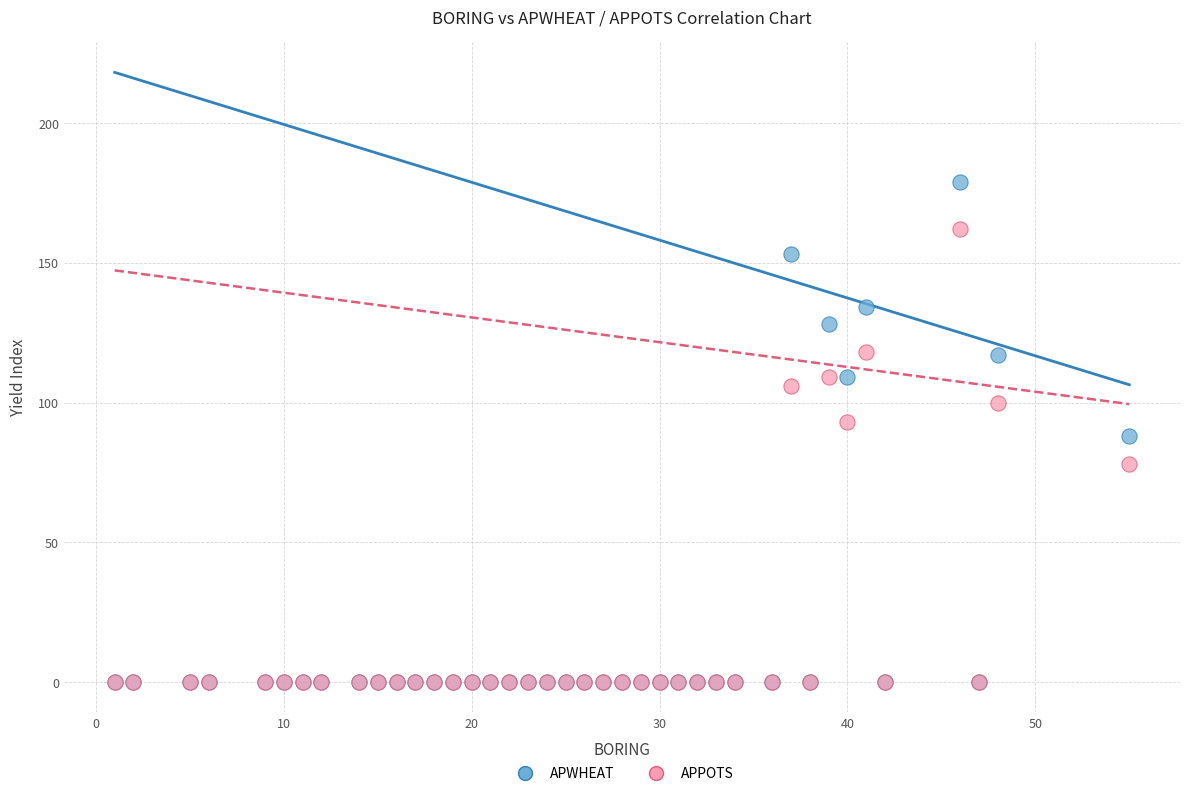

Which series contains the highest Y value?

APWHEAT